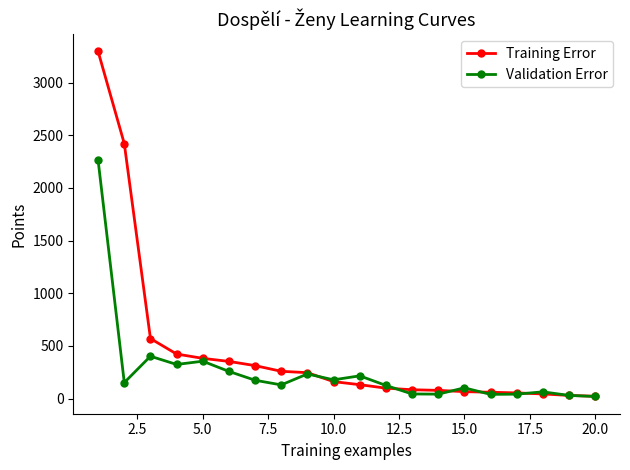

List the series in order of their peak value, lowest first.

Validation Error, Training Error